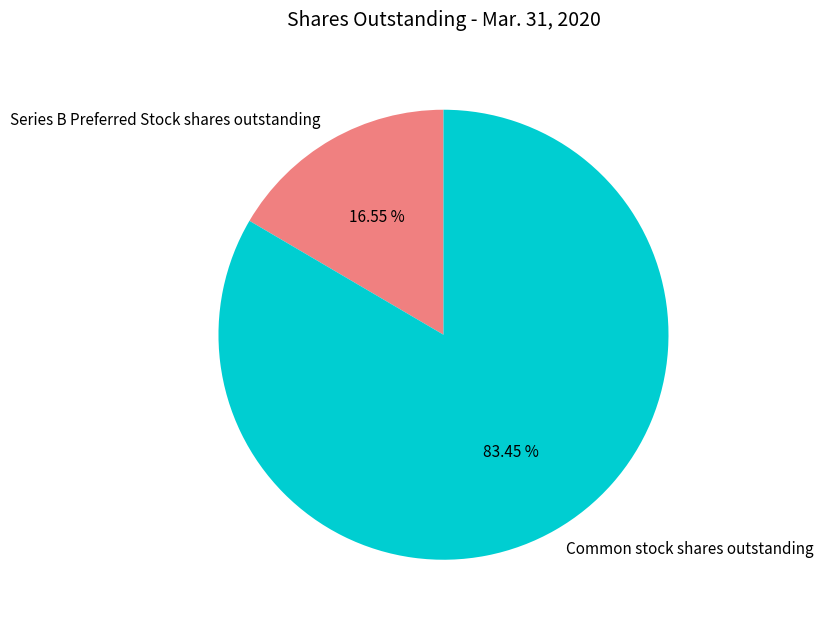

To the nearest percent, what percentage of the pie is Series B Preferred Stock shares outstanding?

17%